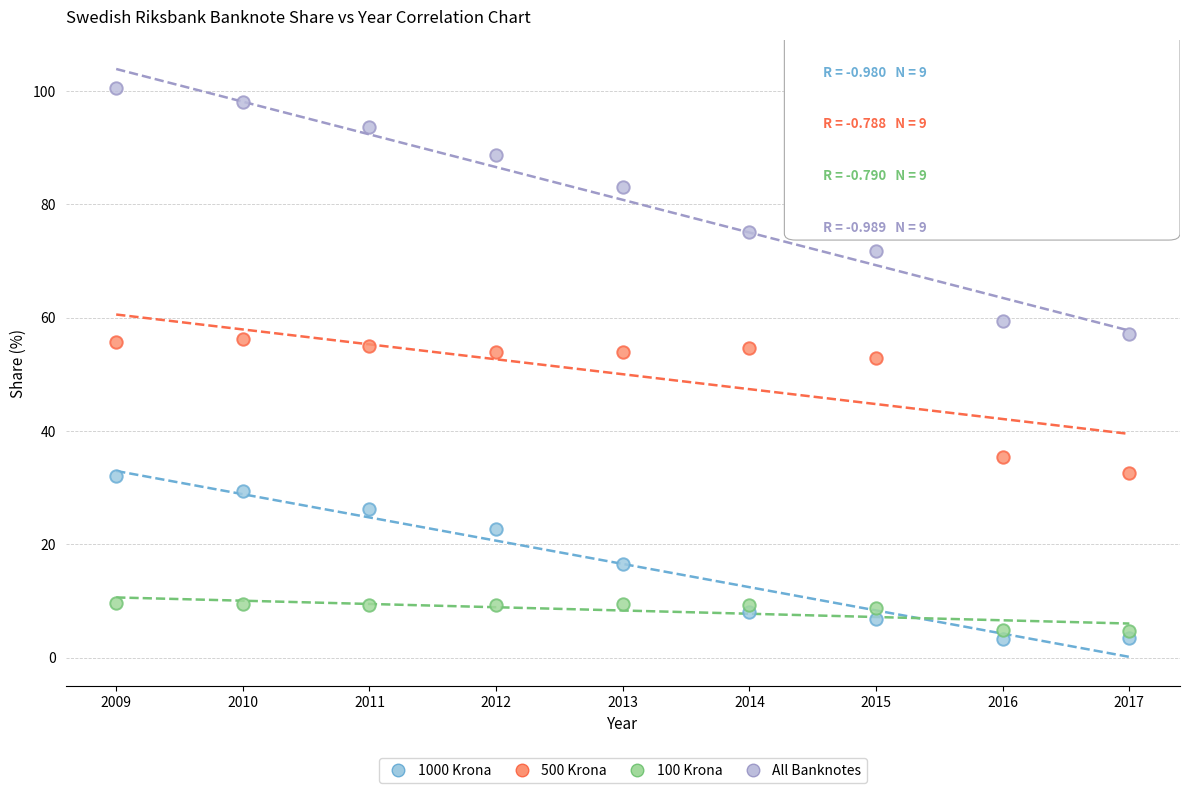

Which series has the largest Y range (max minus min)?

All Banknotes